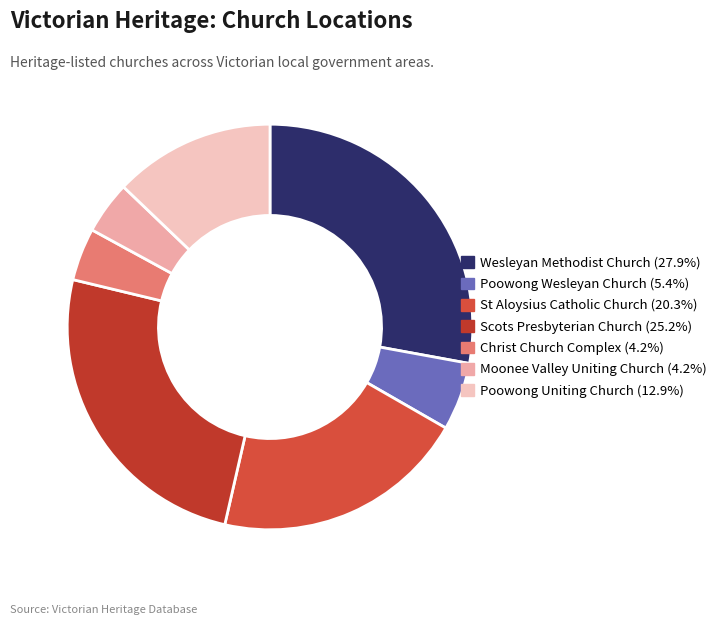

Which slice is the smallest?

Christ Church Complex